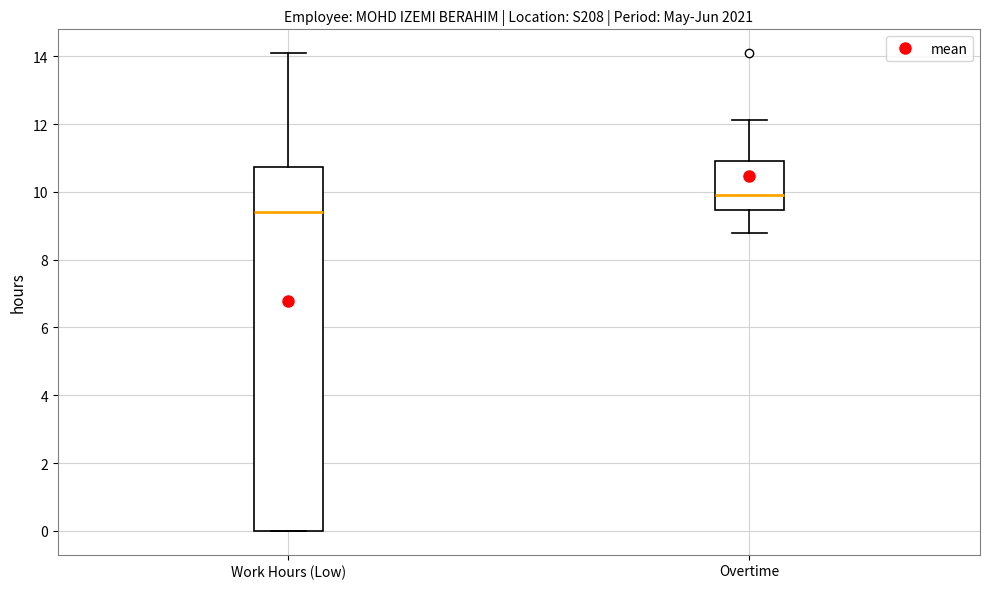

Reading left to right, read every box against the y-axis: the position of its median line, the range the box covers, and the ends of its whiskers. The values are not printed on the chart, so give them approximately, as read against the axis.

Work Hours (Low): median 9.4, box 0.0 to 10.8, whiskers 0.0 to 14.0
Overtime: median 10.0, box 9.4 to 11.0, whiskers 8.8 to 12.2